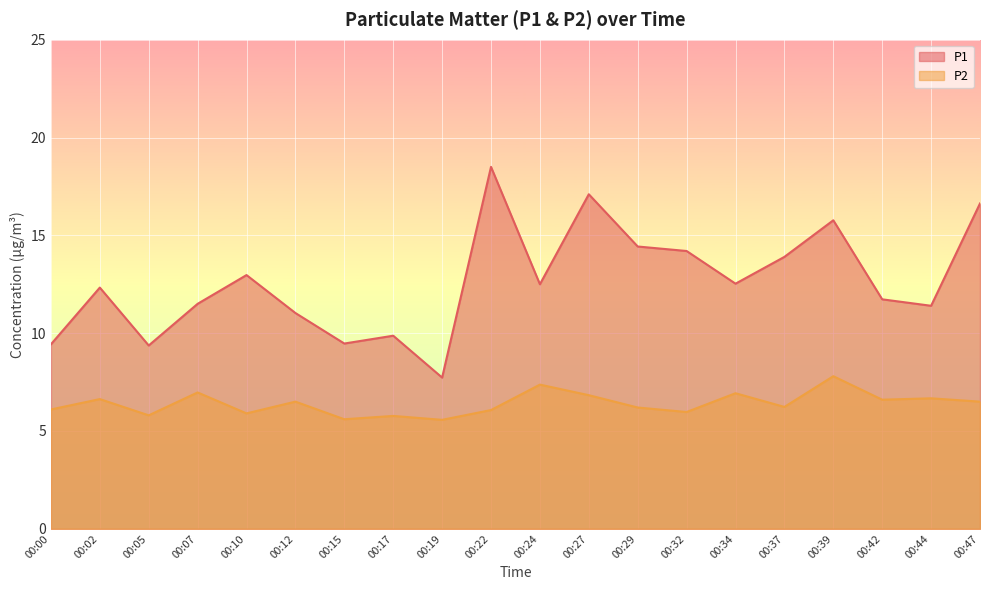

Which has a higher value, 00:34 or 00:05?

00:34